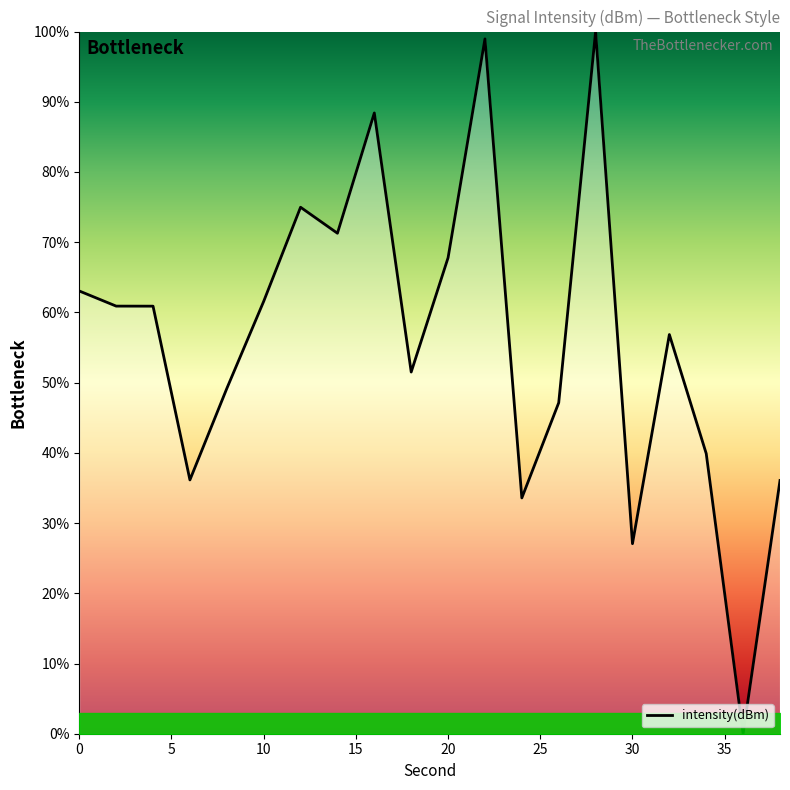

How many series are shown in this chart?

1